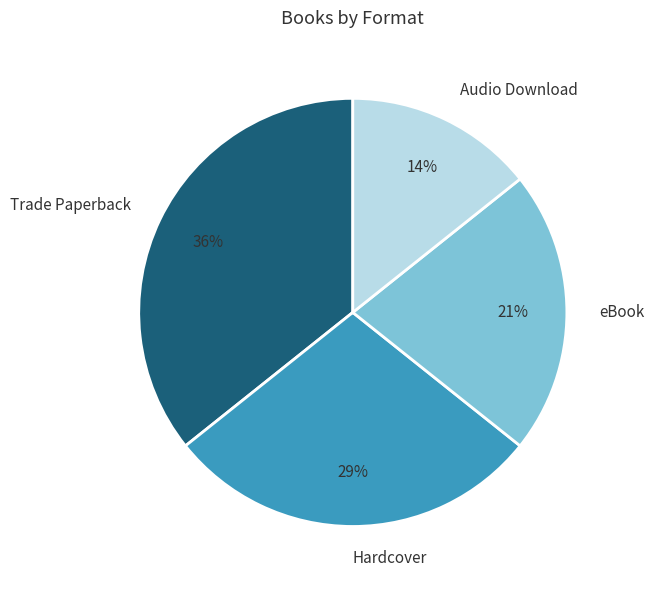

True or false: Trade Paperback accounts for 42% of the total.

False